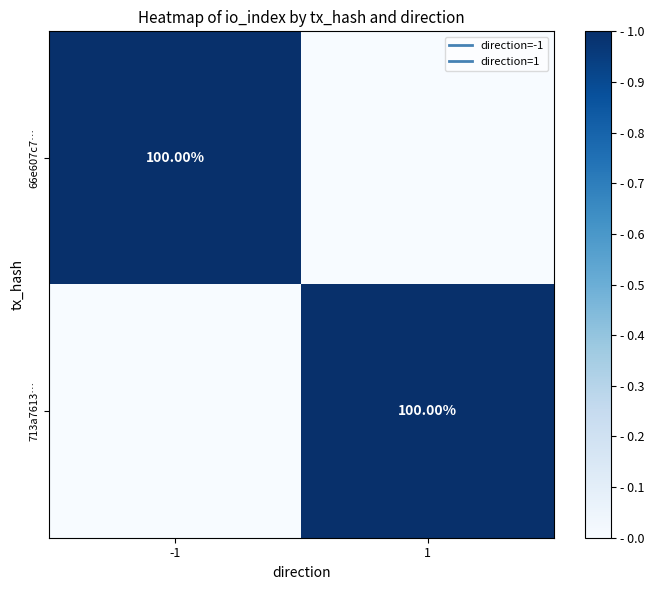

Which category has the highest value in the 713a7613… series?

1